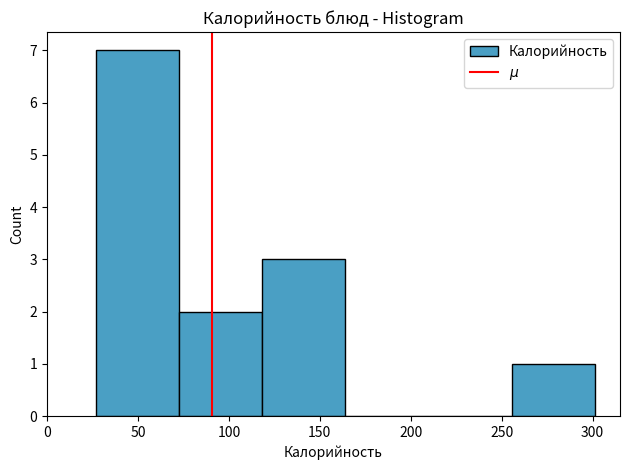

How tall is the bar that spans 255 to 300 on the x-axis? Neither the bar edges nor the heights are printed on the chart, so give them approximately, as read against the axes.

1